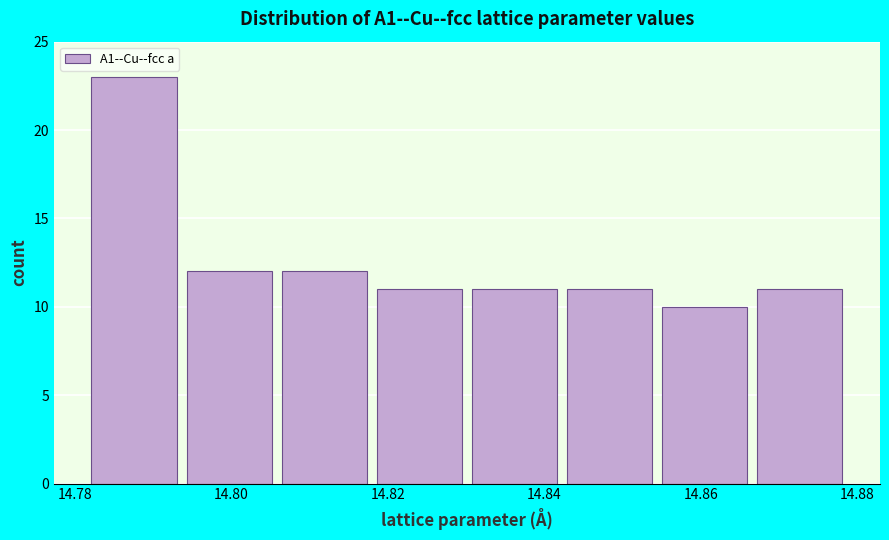

How tall is the bar that spans 14.830 to 14.842 on the x-axis? Neither the bar edges nor the heights are printed on the chart, so give them approximately, as read against the axes.

11